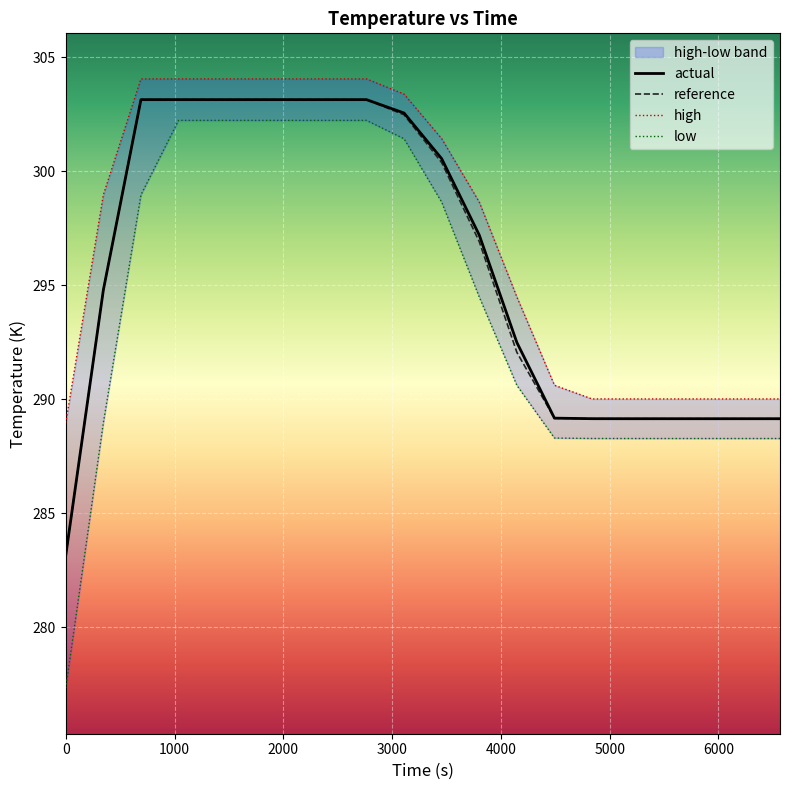

How many categories are shown in the chart?

20